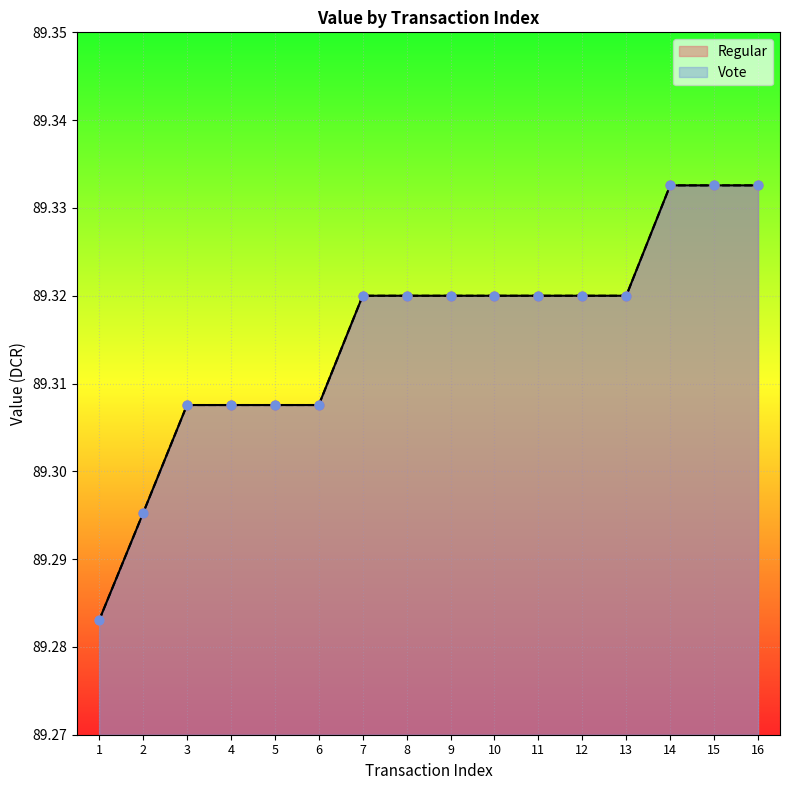

At how many categories does at least one series exceed 89?

16